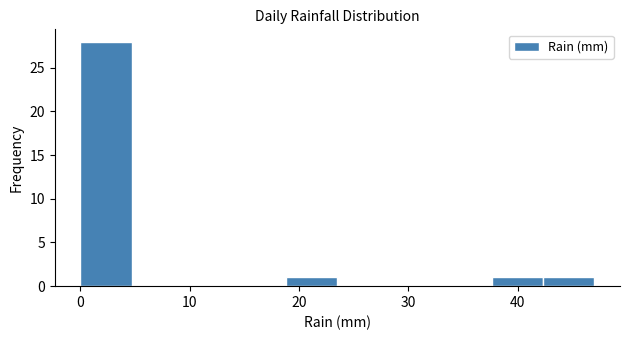

Reading left to right, list every bar in this chart as the range it spans on the x-axis followed by its height. Neither the bar edges nor the heights are printed on the chart, so give them approximately, as read against the axes.

0.0 to 4.7: 28
4.7 to 9.4: 0
9.4 to 14.1: 0
14.1 to 18.8: 0
18.8 to 23.5: 1
23.5 to 28.2: 0
28.2 to 32.9: 0
32.9 to 37.6: 0
37.6 to 42.3: 1
42.3 to 47.0: 1